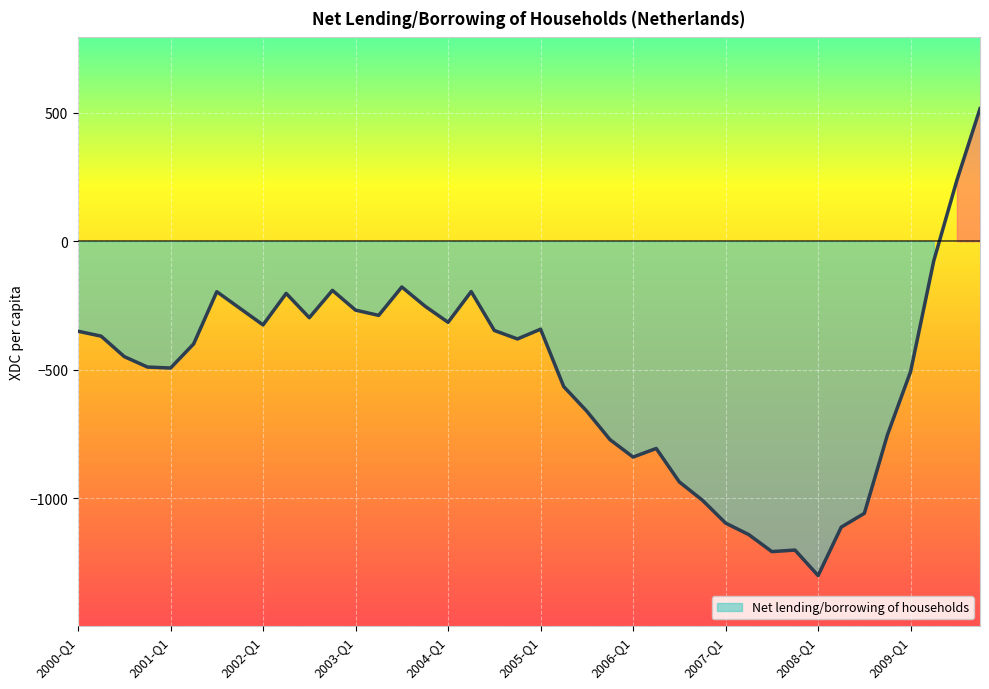

What is the maximum value shown in the chart?

516.1